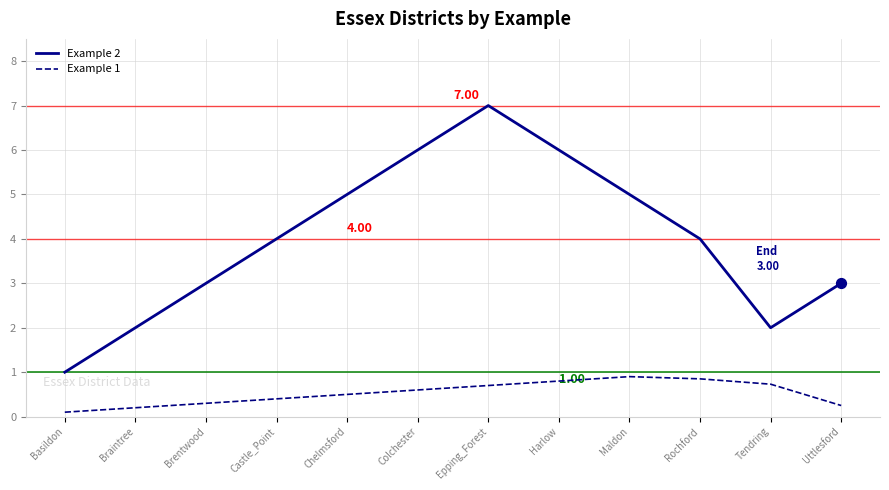

Is the value of Example 1 at Maldon greater than the value of Example 2 at Tendring?

No